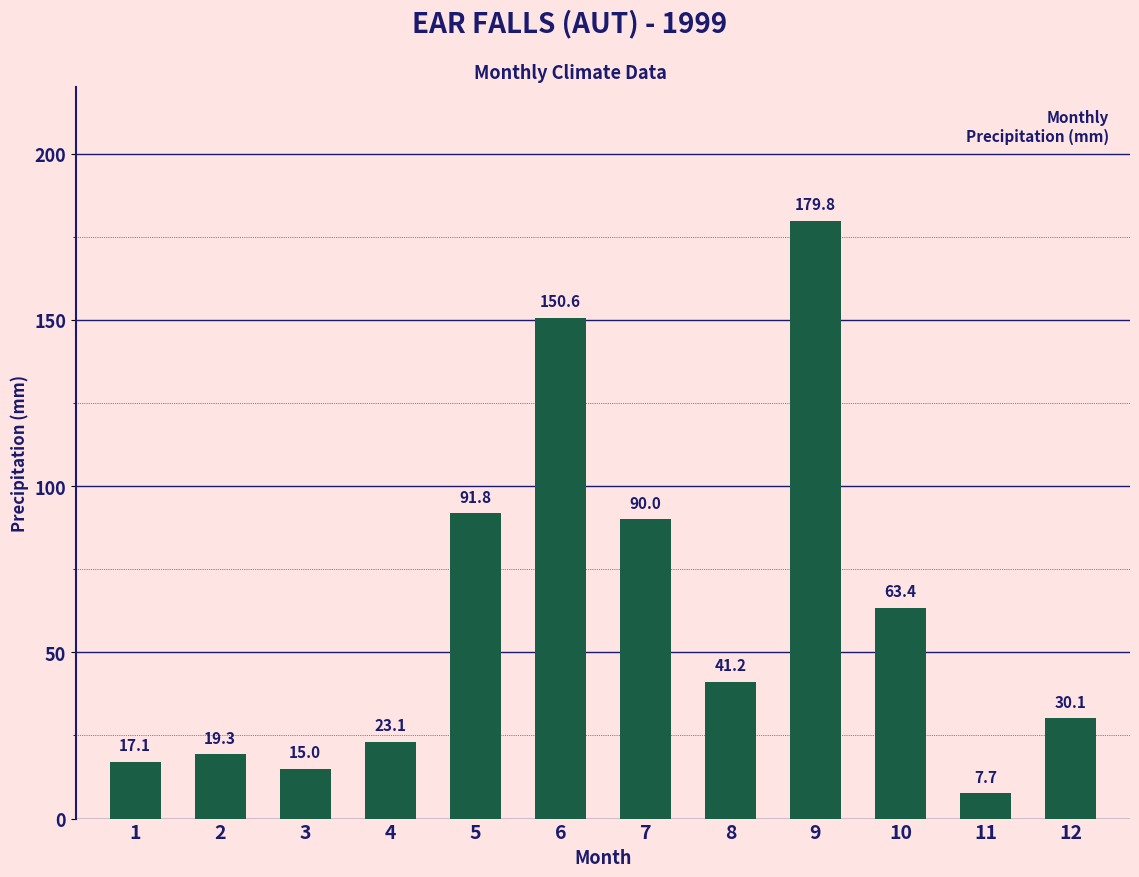

Rank the categories by value from highest to lowest.

9, 6, 5, 7, 10, 8, 12, 4, 2, 1, 3, 11